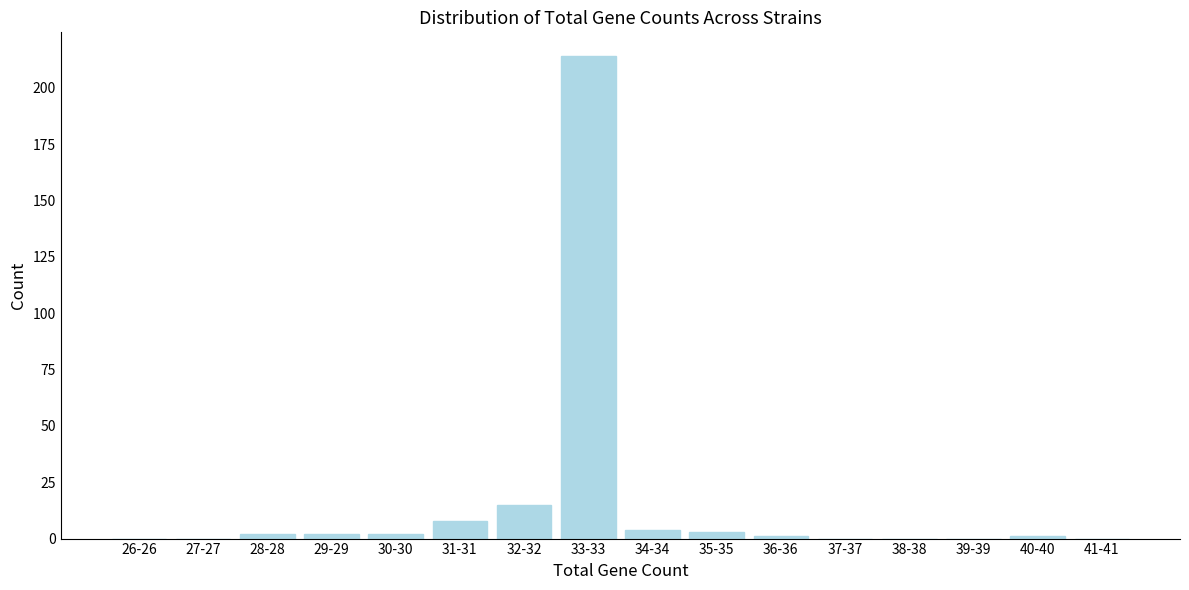

Reading right to left, extract all data points from this chart.

41-41=0	40-40=1	39-39=0	38-38=0	37-37=0	36-36=1	35-35=3	34-34=4	33-33=214	32-32=15	31-31=8	30-30=2	29-29=2	28-28=2	27-27=0	26-26=0